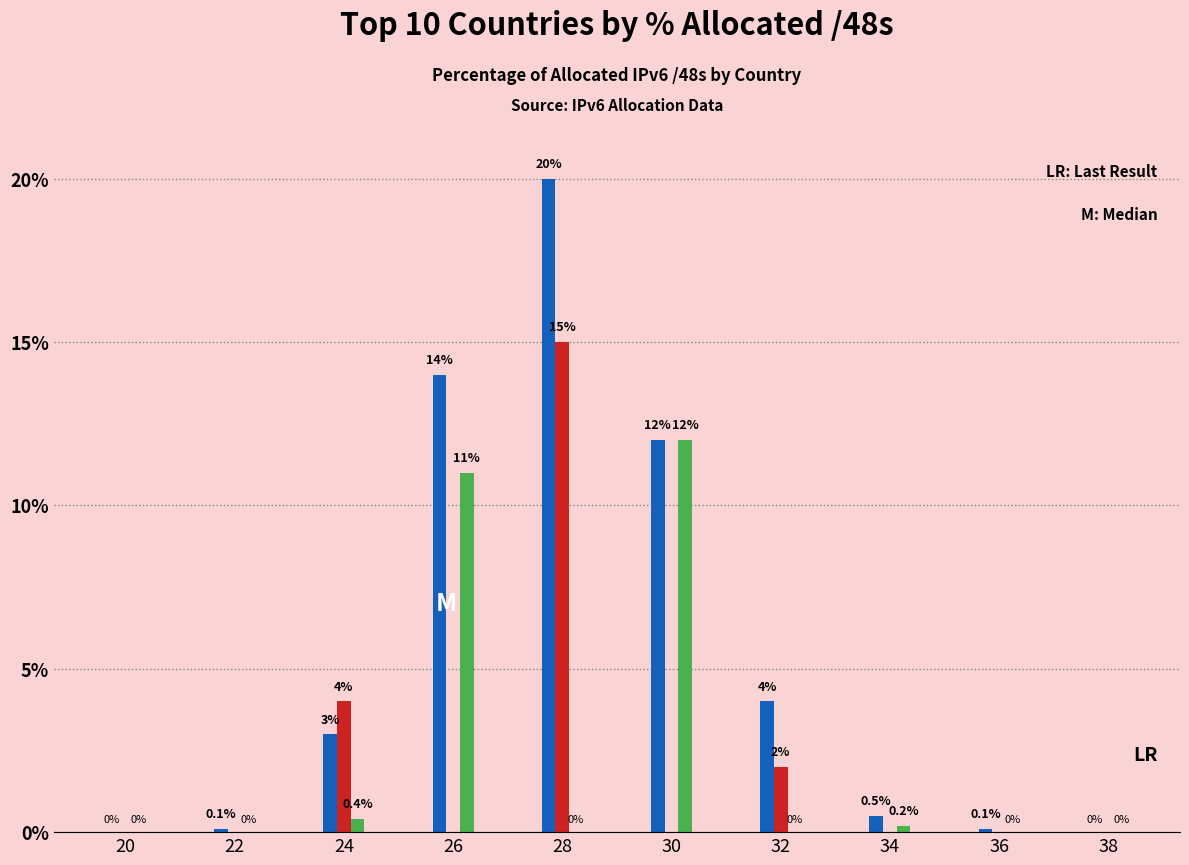

Are the bars horizontal?

No